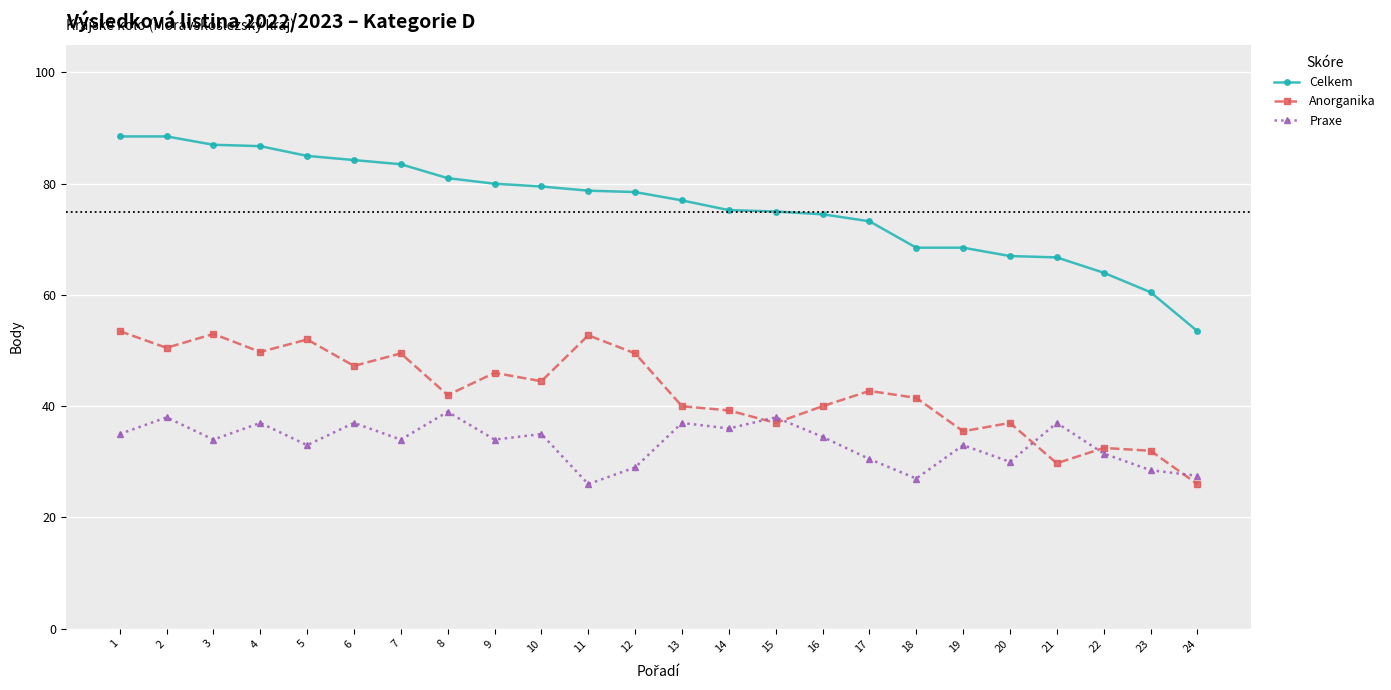

Rank the series by their maximum value, from lowest to highest.

Praxe, Anorganika, Celkem